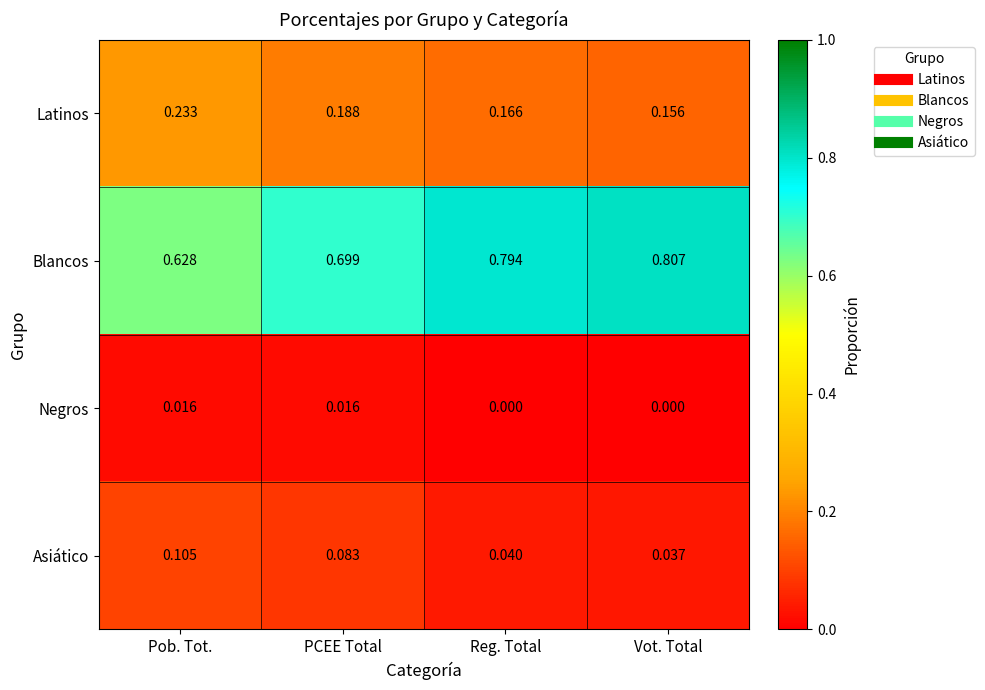

Which series has the largest total across all categories?

Blancos